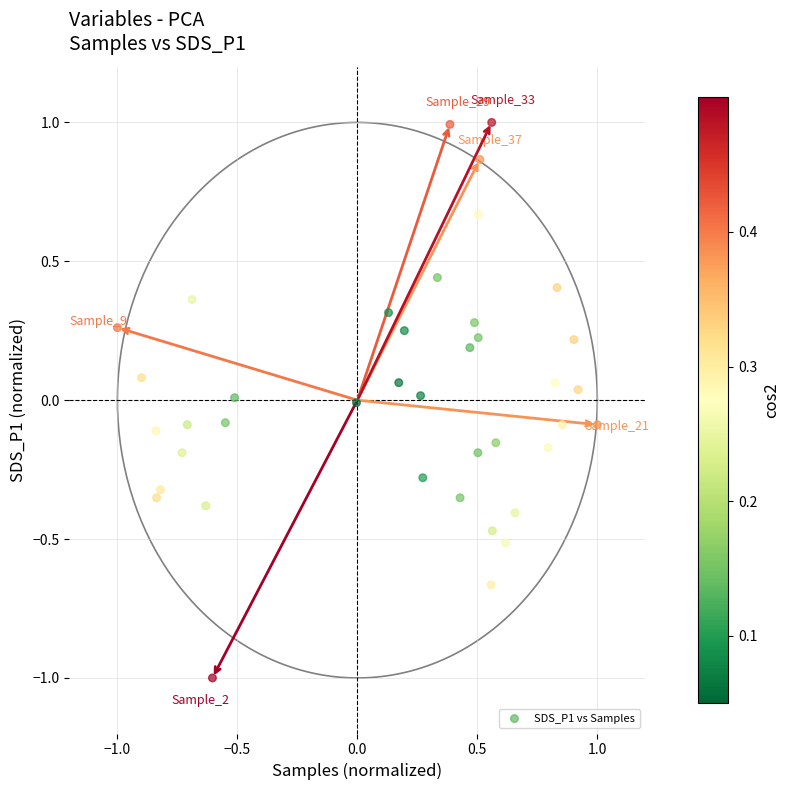

What is the range of X values (max minus min)?

2.0